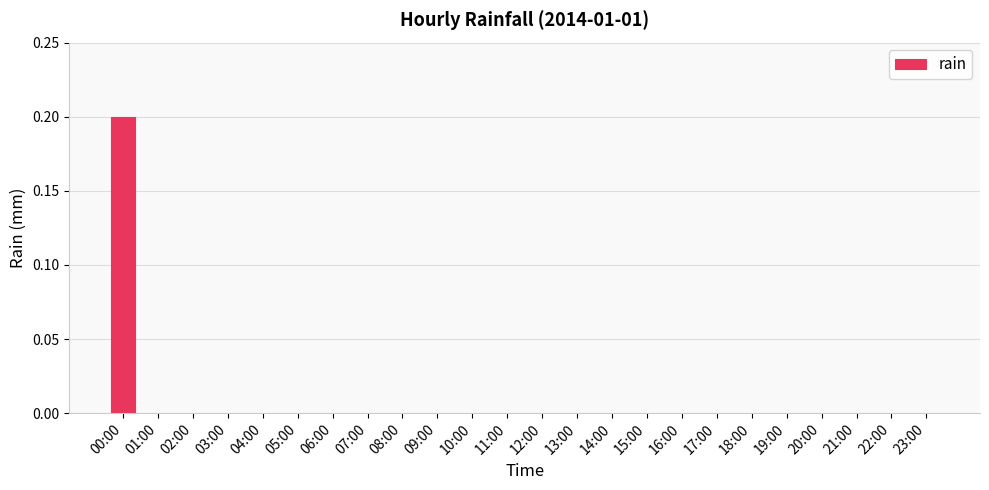

Which label corresponds to the largest value in the chart?

00:00